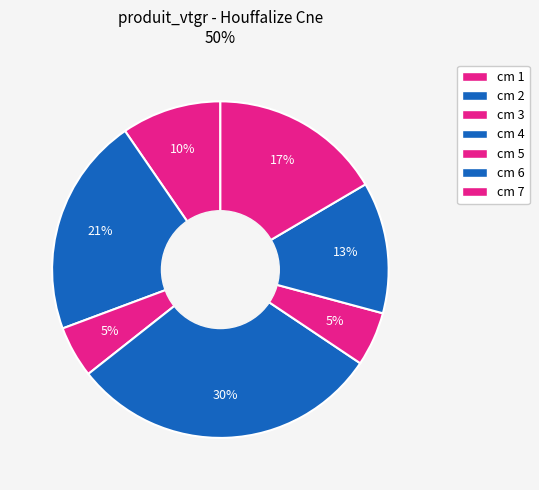

Is there a majority slice in this chart?

No